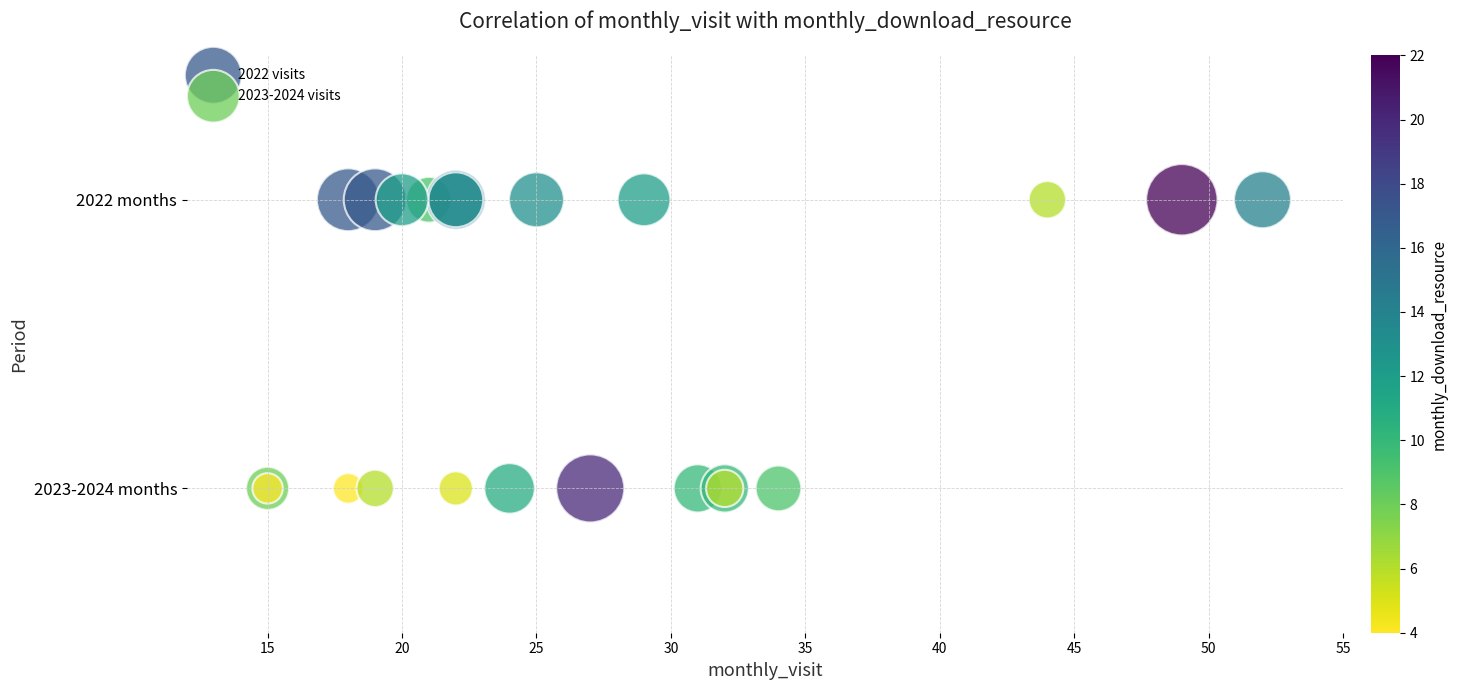

What are all the series names shown in the legend?

2022 visits, 2023-2024 visits